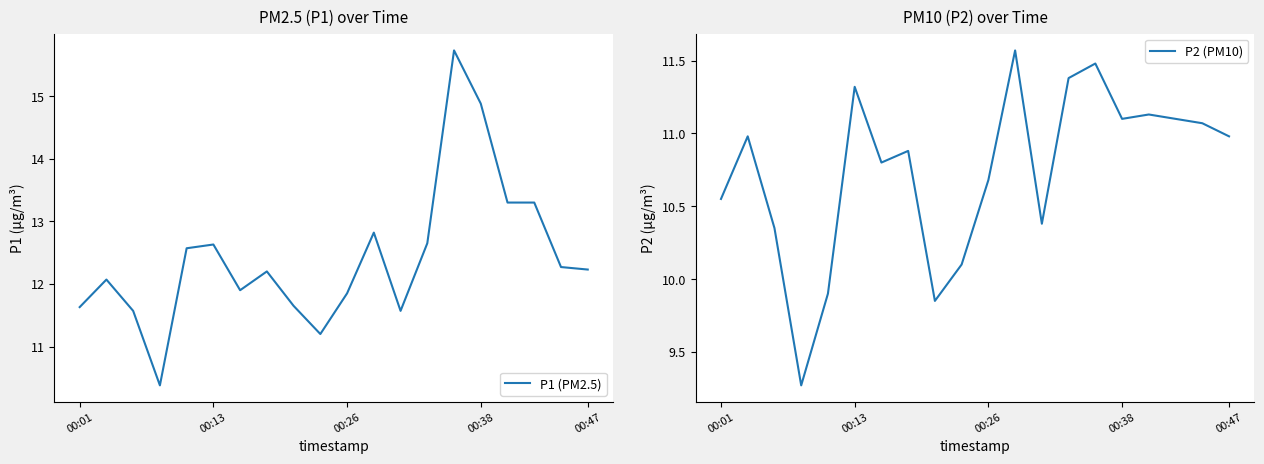

Is this an area chart (filled region under the line)?

No